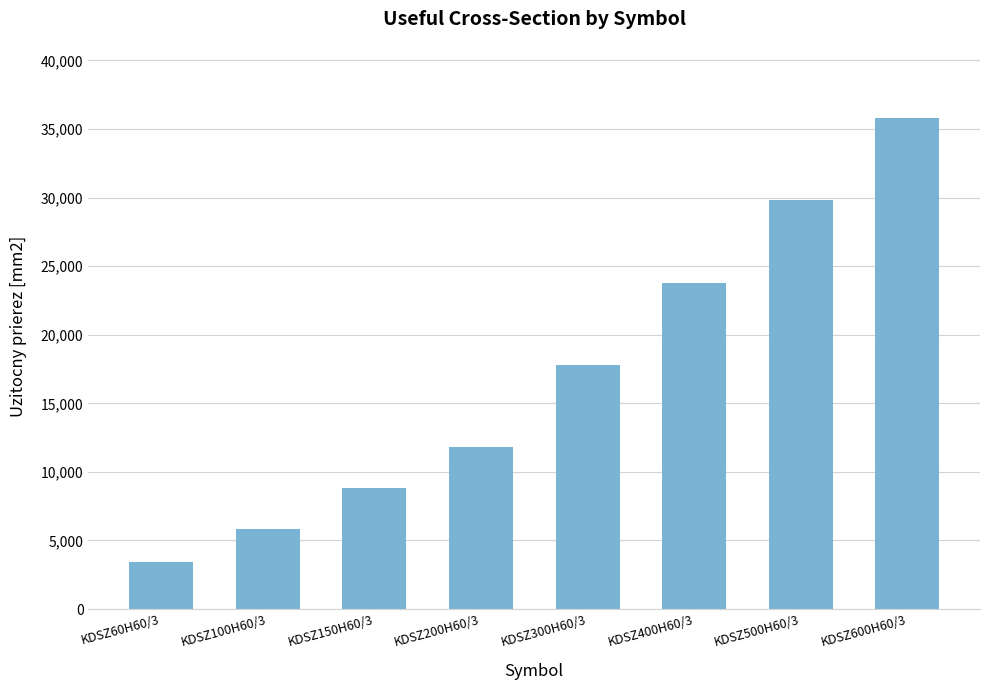

What is the average value?

17125